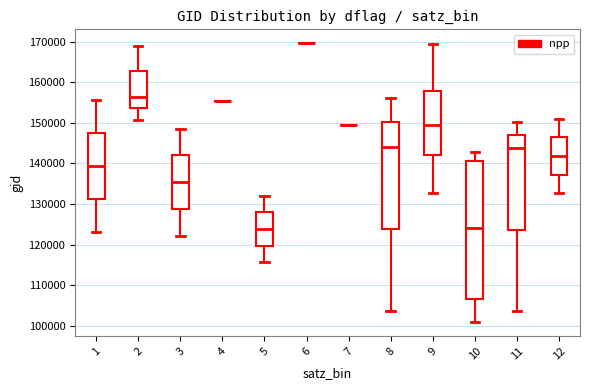

Comparing the boxes themselves (not the whiskers), which one is the tallest?

10